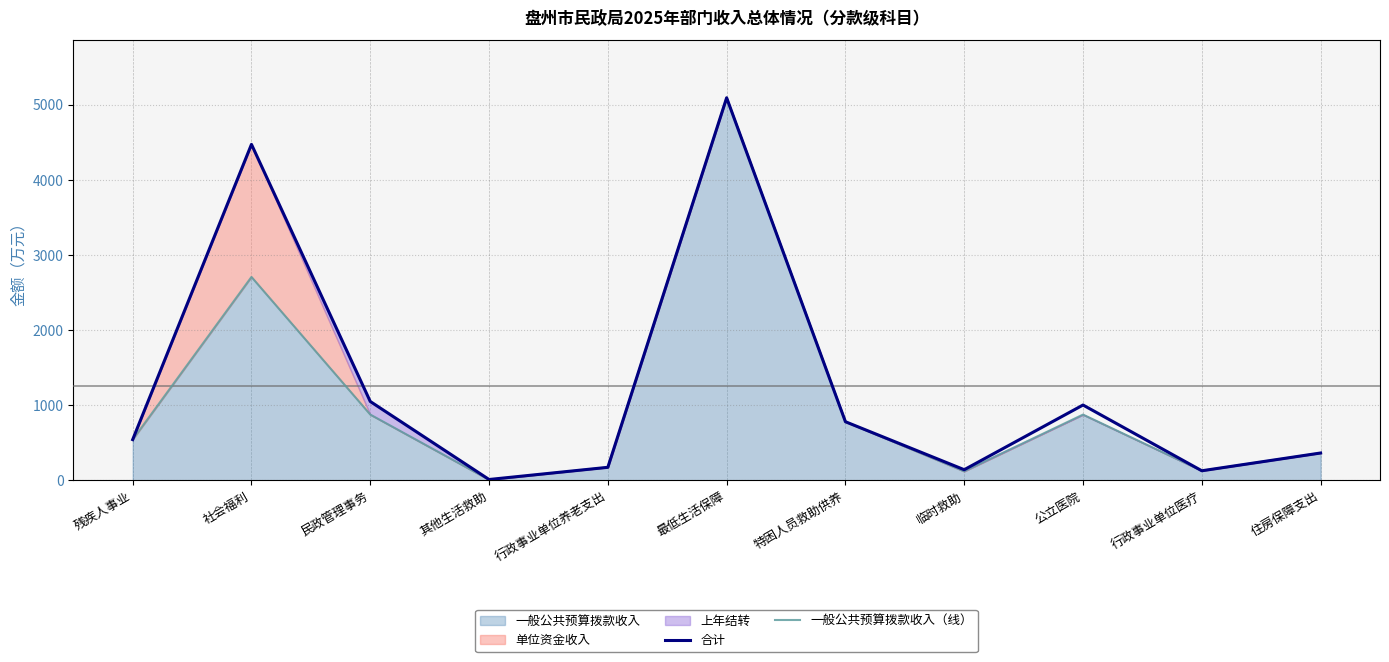

Rank the series at 临时救助 from highest to lowest value.

合计, 一般公共预算拨款收入（线）